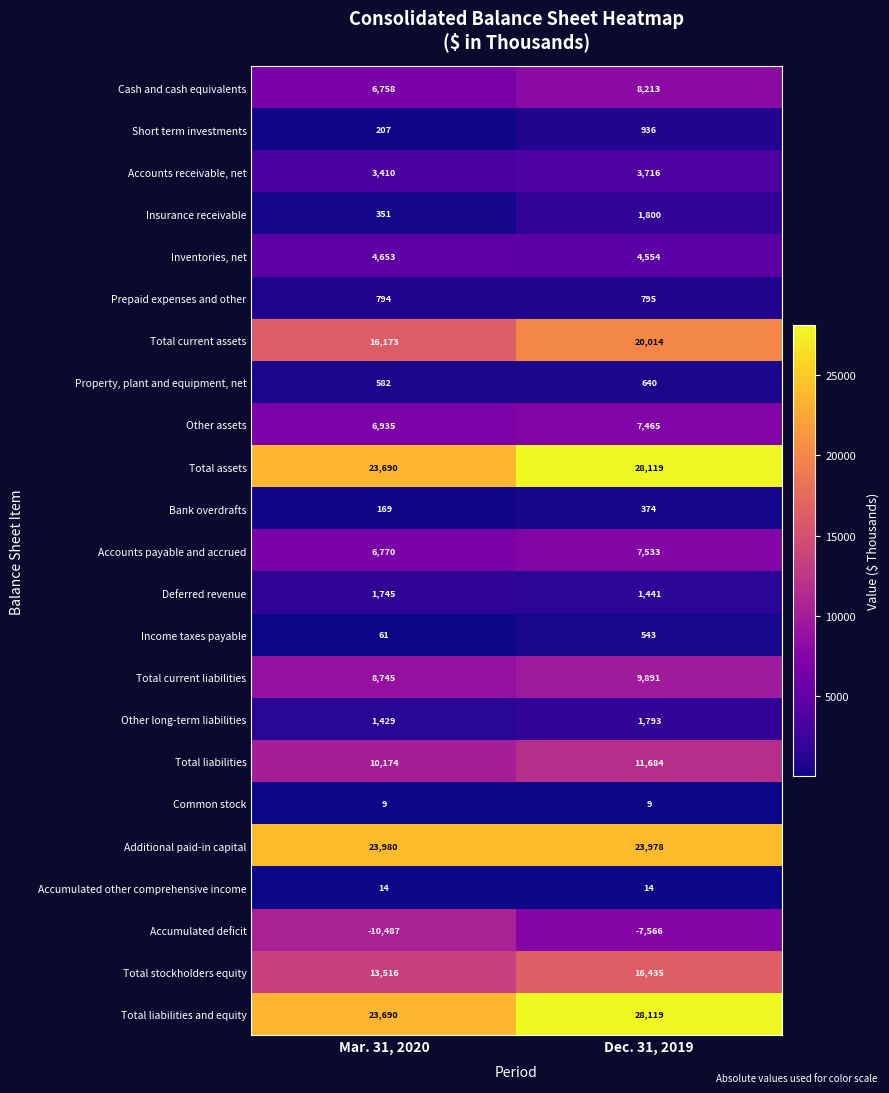

How many values in the Total current assets series are below 20014?

1